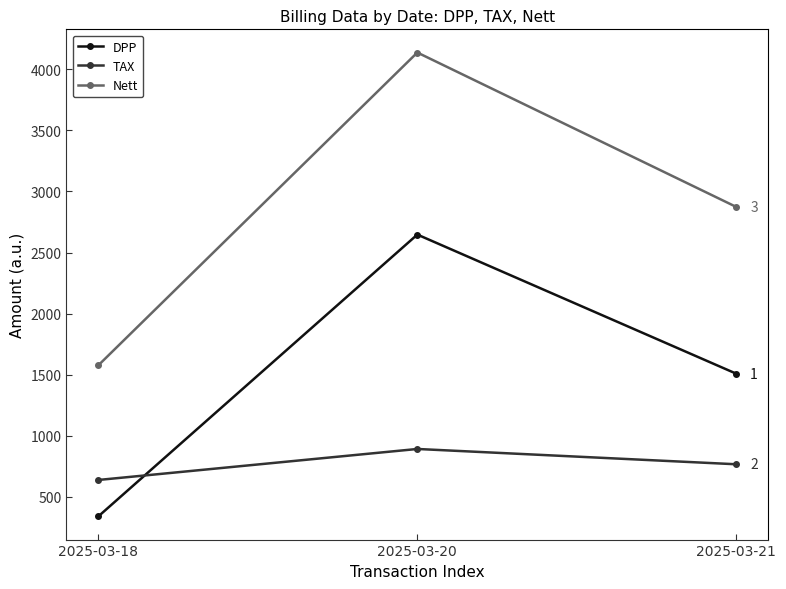

Does the chart display data point markers on the line(s)?

Yes